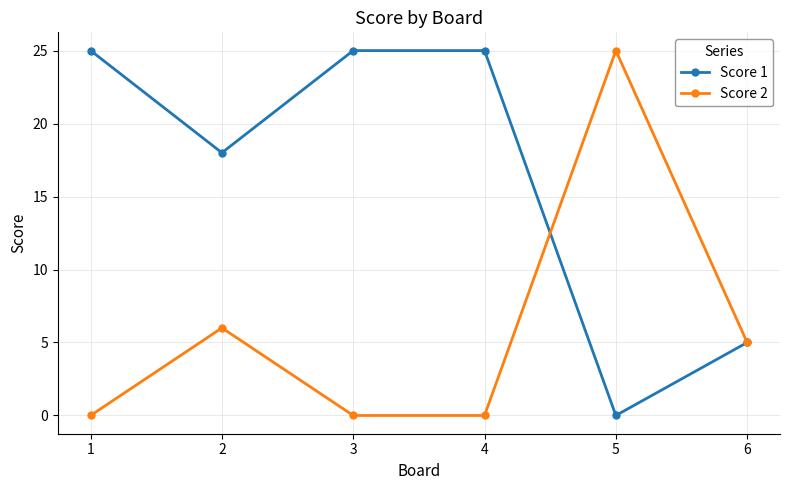

Where is the first local minimum for Score 1?

2